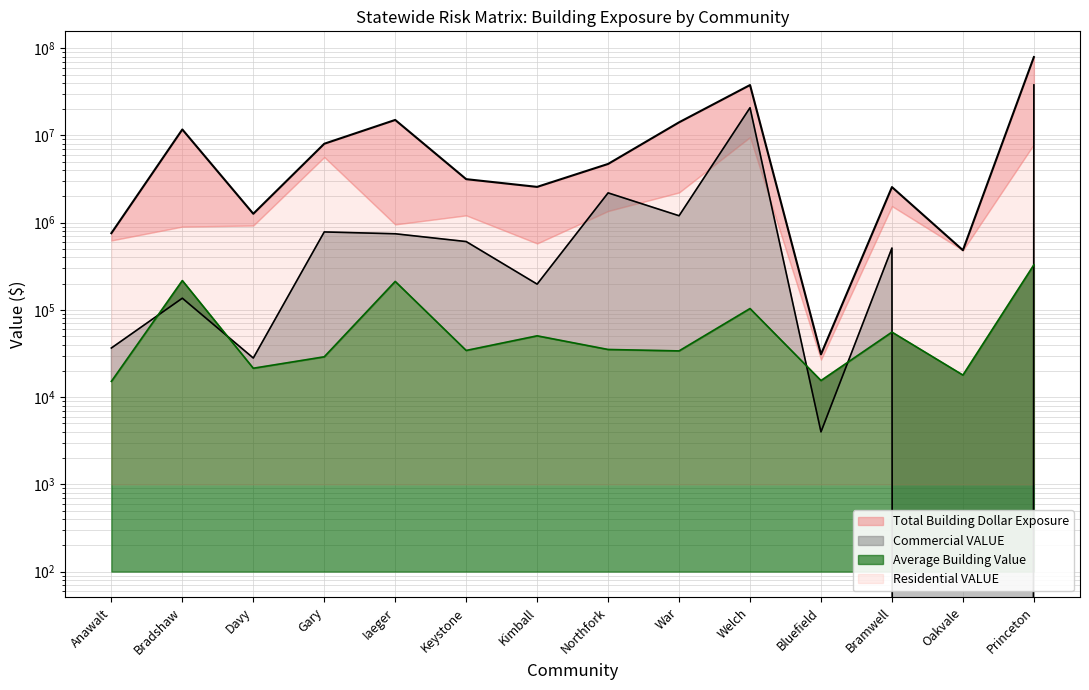

How many values in Commercial VALUE are above zero?

13